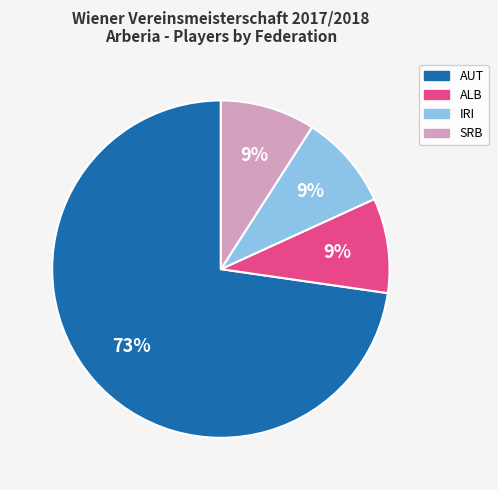

True or false: IRI accounts for 9% of the total.

True